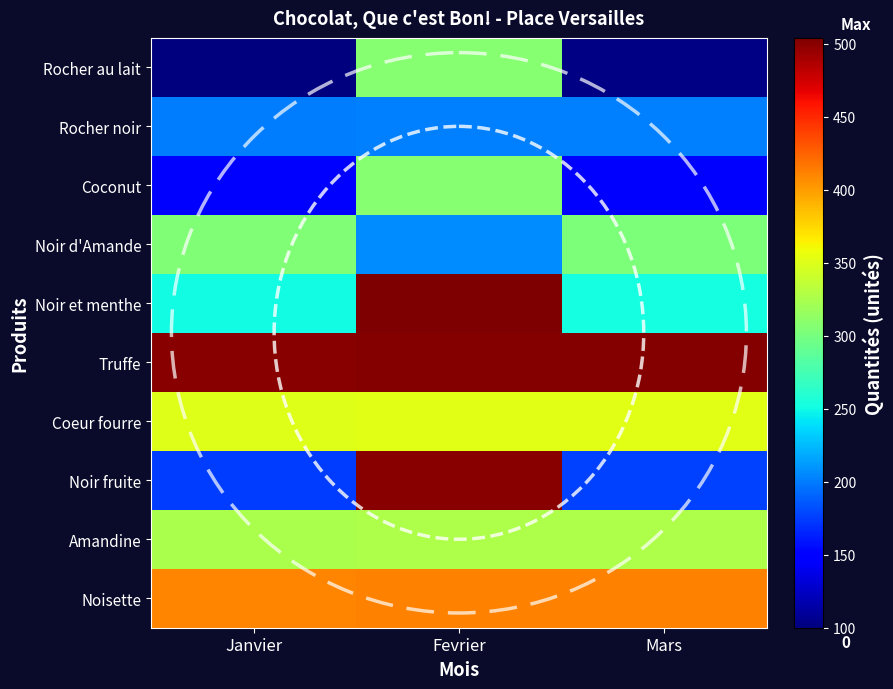

Reading left to right, list all the values displayed in this chart.

Rocher au lait: Janvier=100	Fevrier=308	Mars=102
Rocher noir: Janvier=200	Fevrier=201	Mars=202
Coconut: Janvier=150	Fevrier=308	Mars=152
Noir d'Amande: Janvier=304	Fevrier=206	Mars=302
Noir et menthe: Janvier=250	Fevrier=504	Mars=252
Truffe: Janvier=500	Fevrier=501	Mars=502
Coeur fourre: Janvier=350	Fevrier=351	Mars=352
Noir fruite: Janvier=175	Fevrier=500	Mars=177
Amandine: Janvier=325	Fevrier=326	Mars=327
Noisette: Janvier=410	Fevrier=411	Mars=412